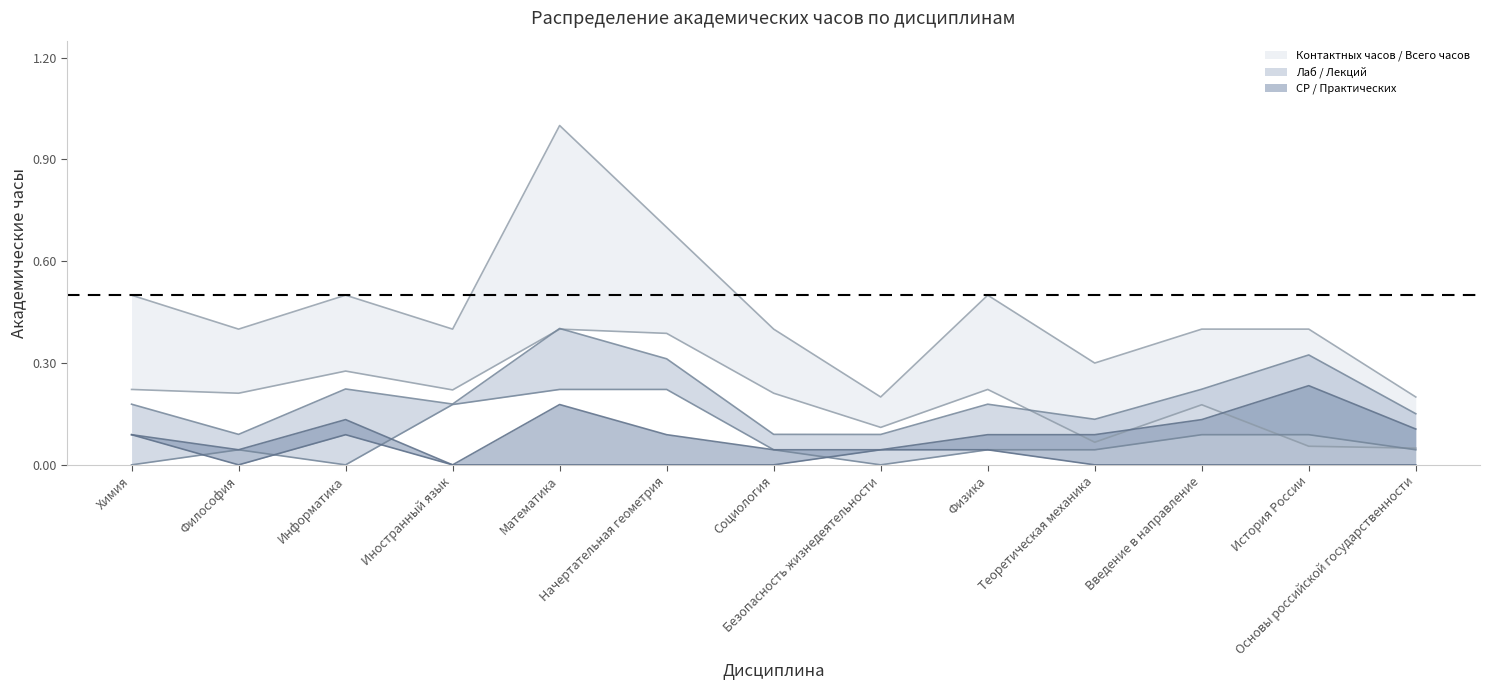

Read the Контактных часов value at Теоретическая механика.

0.1